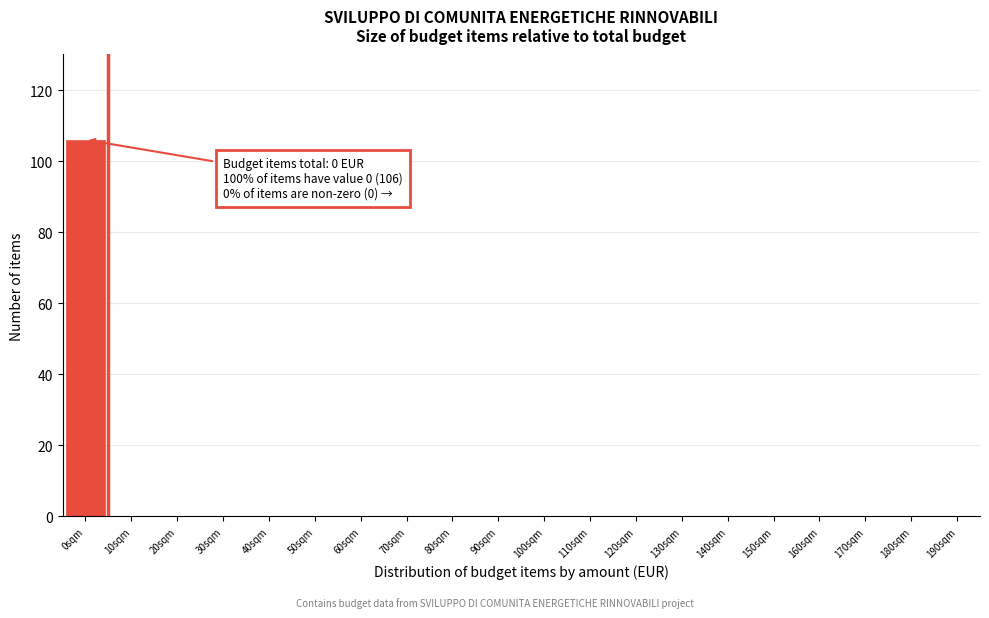

Reading right to left, what are all the values shown in this chart?

190sqm=0	180sqm=0	170sqm=0	160sqm=0	150sqm=0	140sqm=0	130sqm=0	120sqm=0	110sqm=0	100sqm=0	90sqm=0	80sqm=0	70sqm=0	60sqm=0	50sqm=0	40sqm=0	30sqm=0	20sqm=0	10sqm=0	0sqm=106